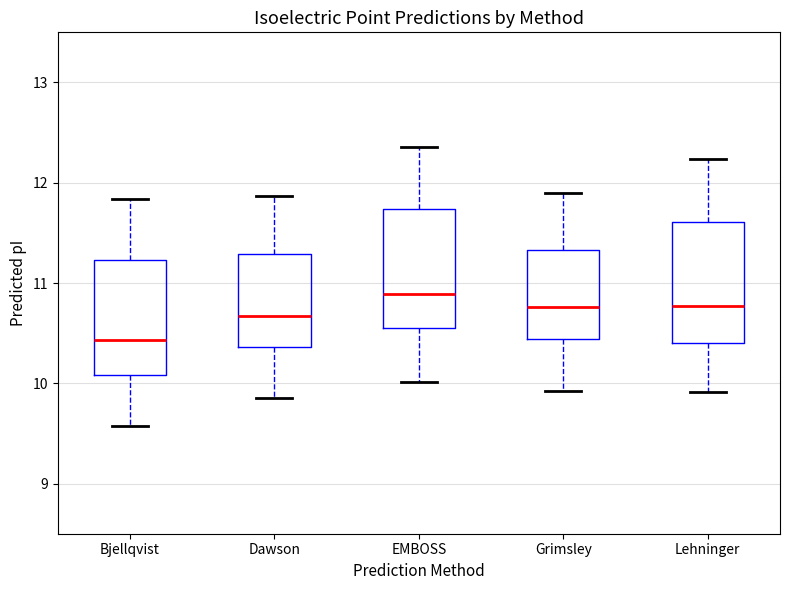

Reading left to right, read every box against the y-axis: the position of its median line, the range the box covers, and the ends of its whiskers. The values are not printed on the chart, so give them approximately, as read against the axis.

Bjellqvist: median 10.4, box 10.1 to 11.2, whiskers 9.6 to 11.8
Dawson: median 10.7, box 10.4 to 11.3, whiskers 9.9 to 11.9
EMBOSS: median 10.9, box 10.5 to 11.7, whiskers 10.0 to 12.4
Grimsley: median 10.8, box 10.4 to 11.3, whiskers 9.9 to 11.9
Lehninger: median 10.8, box 10.4 to 11.6, whiskers 9.9 to 12.2